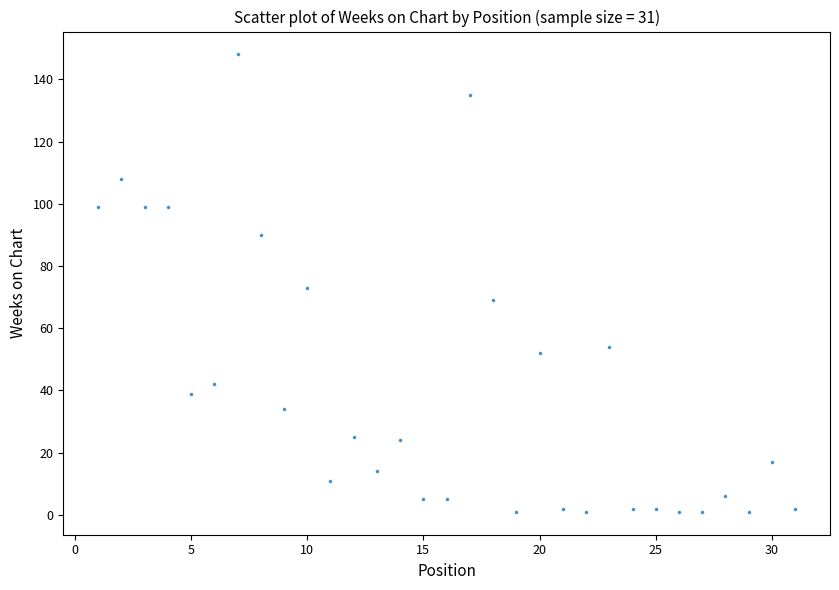

What is the range of X values (max minus min)?

30